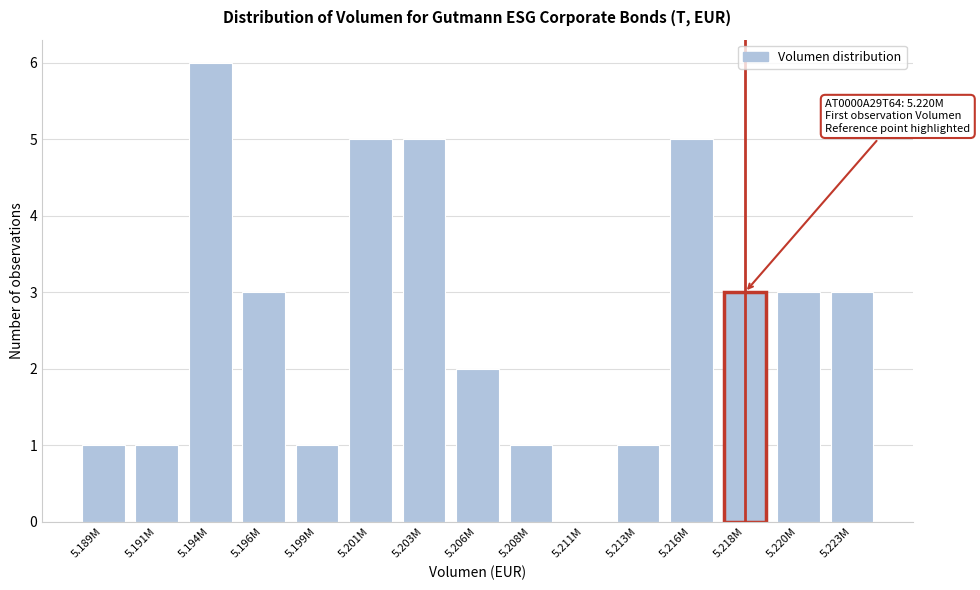

Reading right to left, list all the values displayed in this chart.

5.223M=3	5.220M=3	5.218M=3	5.216M=5	5.213M=1	5.211M=0	5.208M=1	5.206M=2	5.203M=5	5.201M=5	5.199M=1	5.196M=3	5.194M=6	5.191M=1	5.189M=1